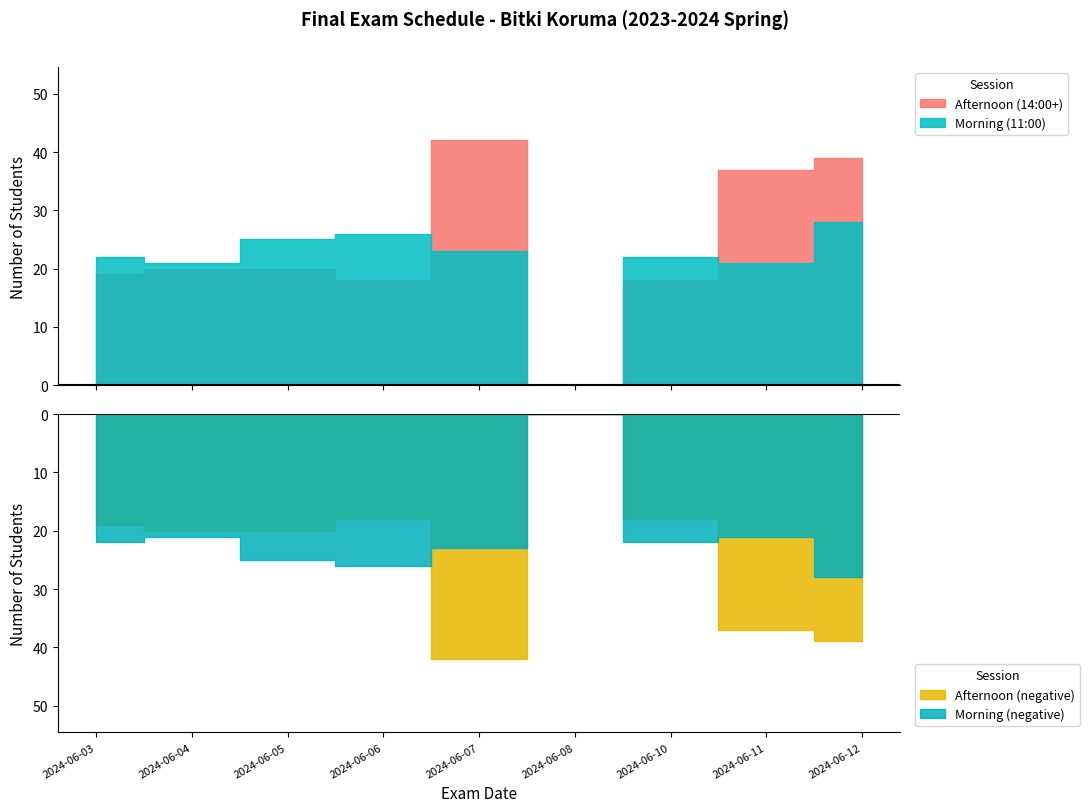

True or false: Afternoon (14:00+) has a value of 9 at 2024-06-10.

False